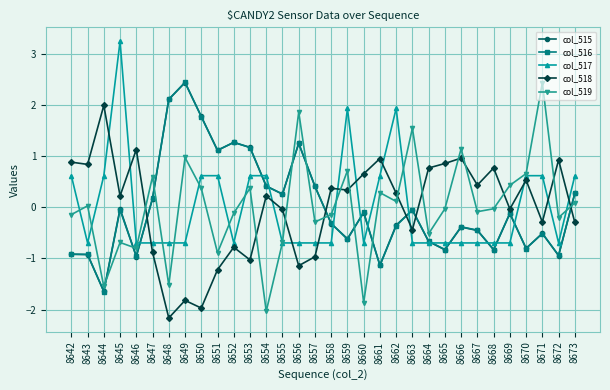

True or false: col_516 and col_519 cross at least once.

True